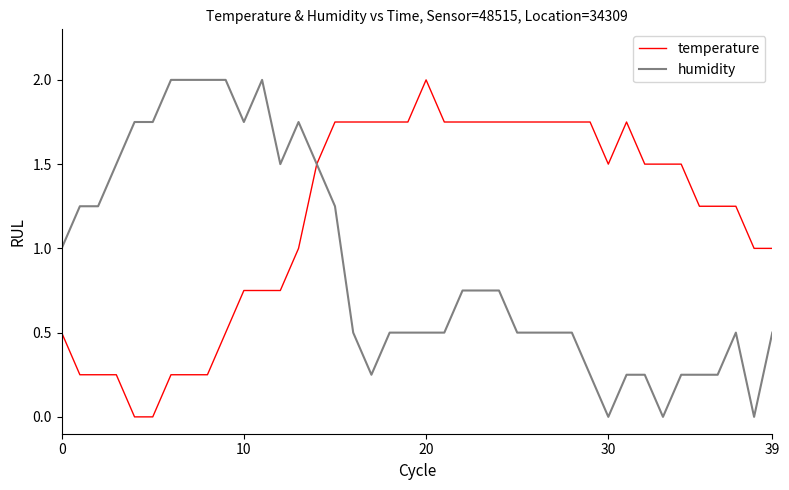

List the series in order of their overall mean, highest first.

temperature, humidity